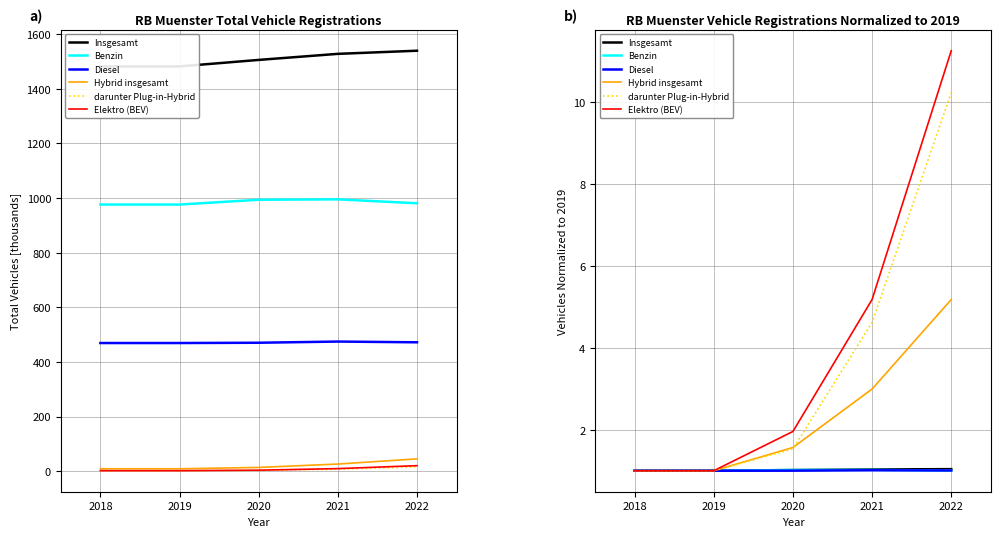

At how many categories does at least one series exceed 1?

3